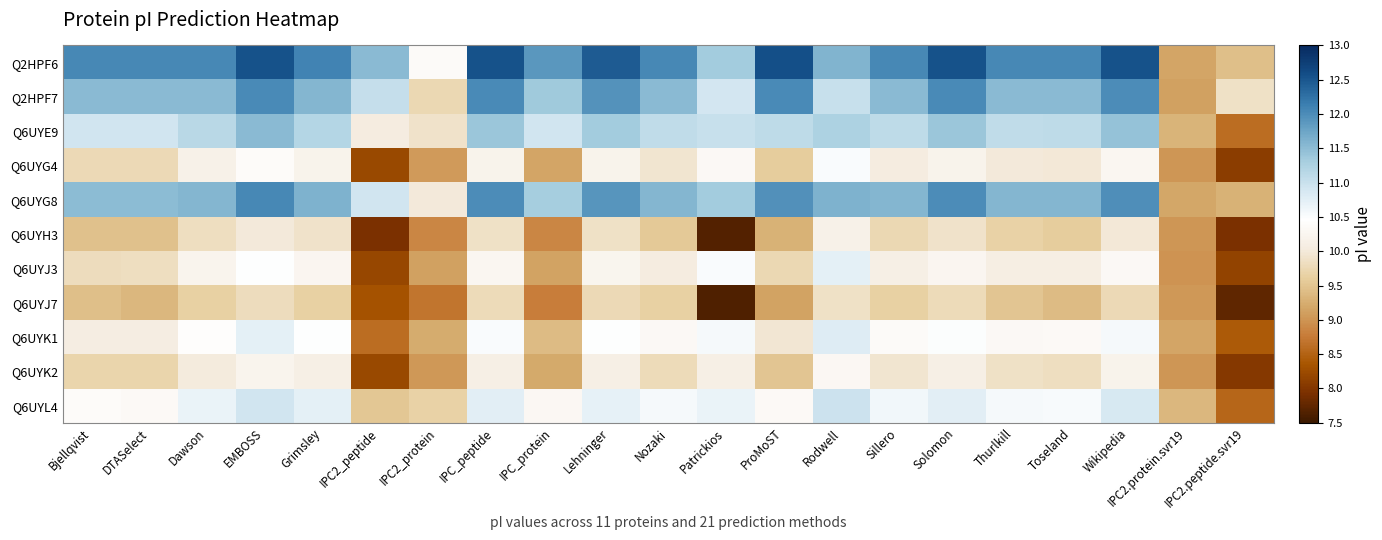

What is the minimum value shown in the chart?

7.6